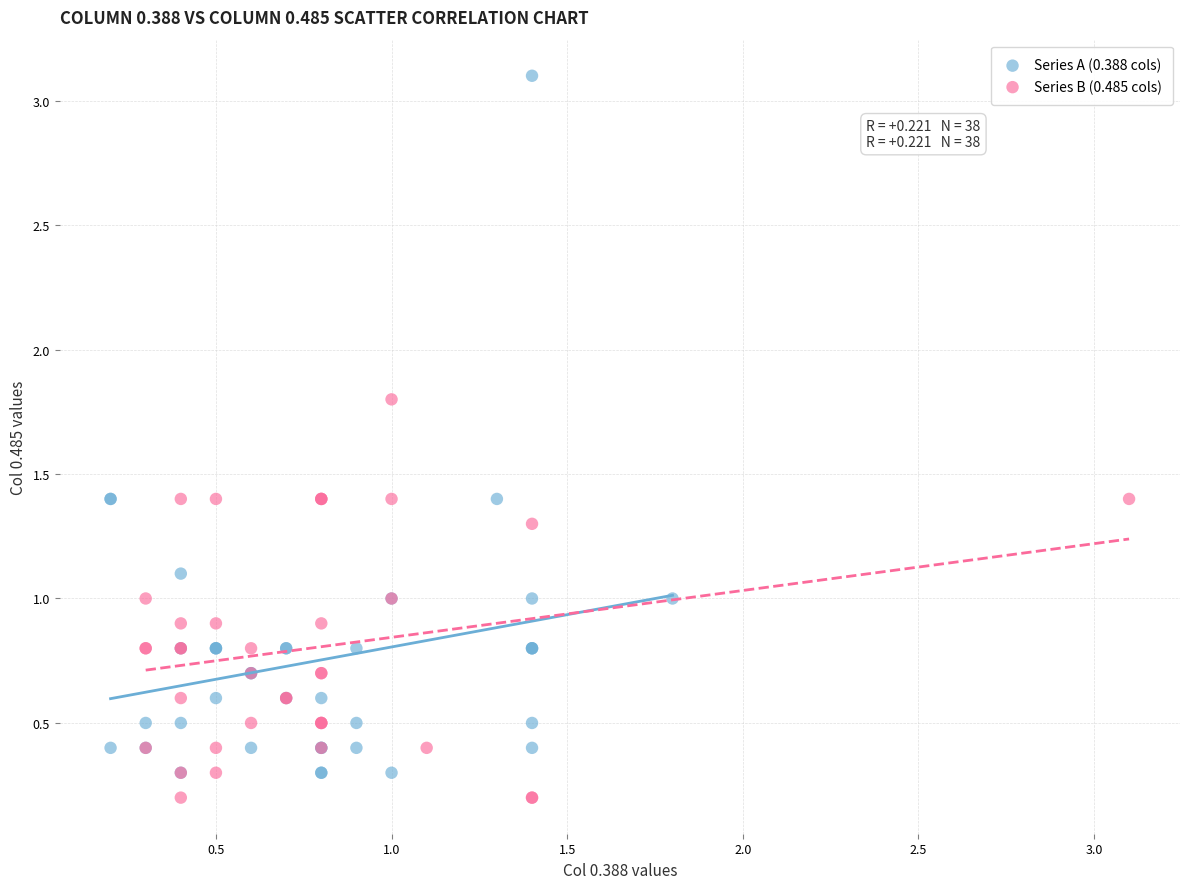

Which series has the largest Y range (max minus min)?

Series A (0.388 cols)